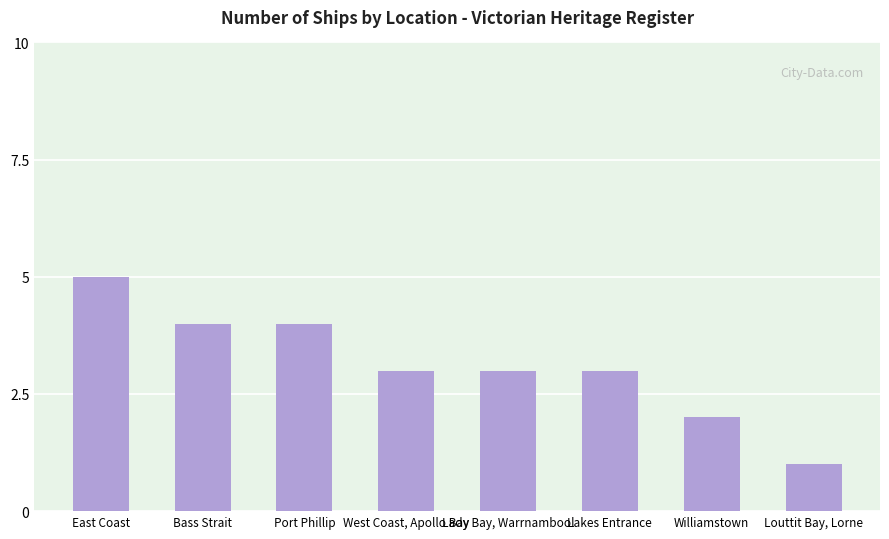

How many series are shown in this chart?

1